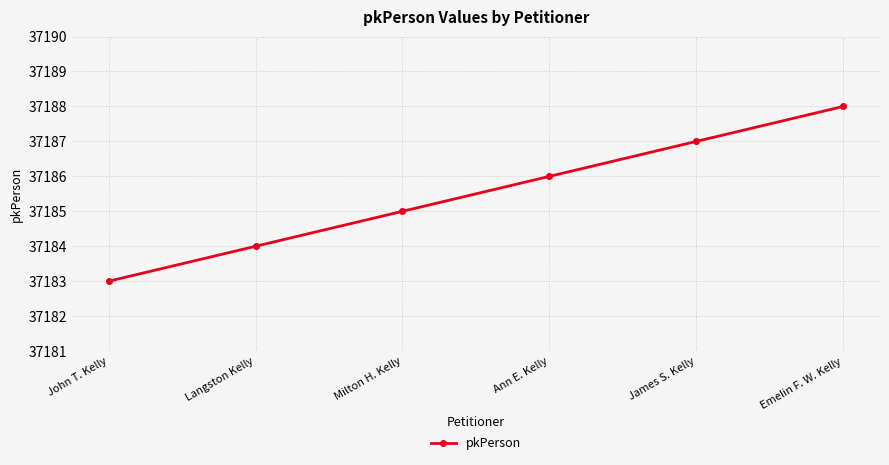

True or false: the data has more than 0 interior local peaks.

False